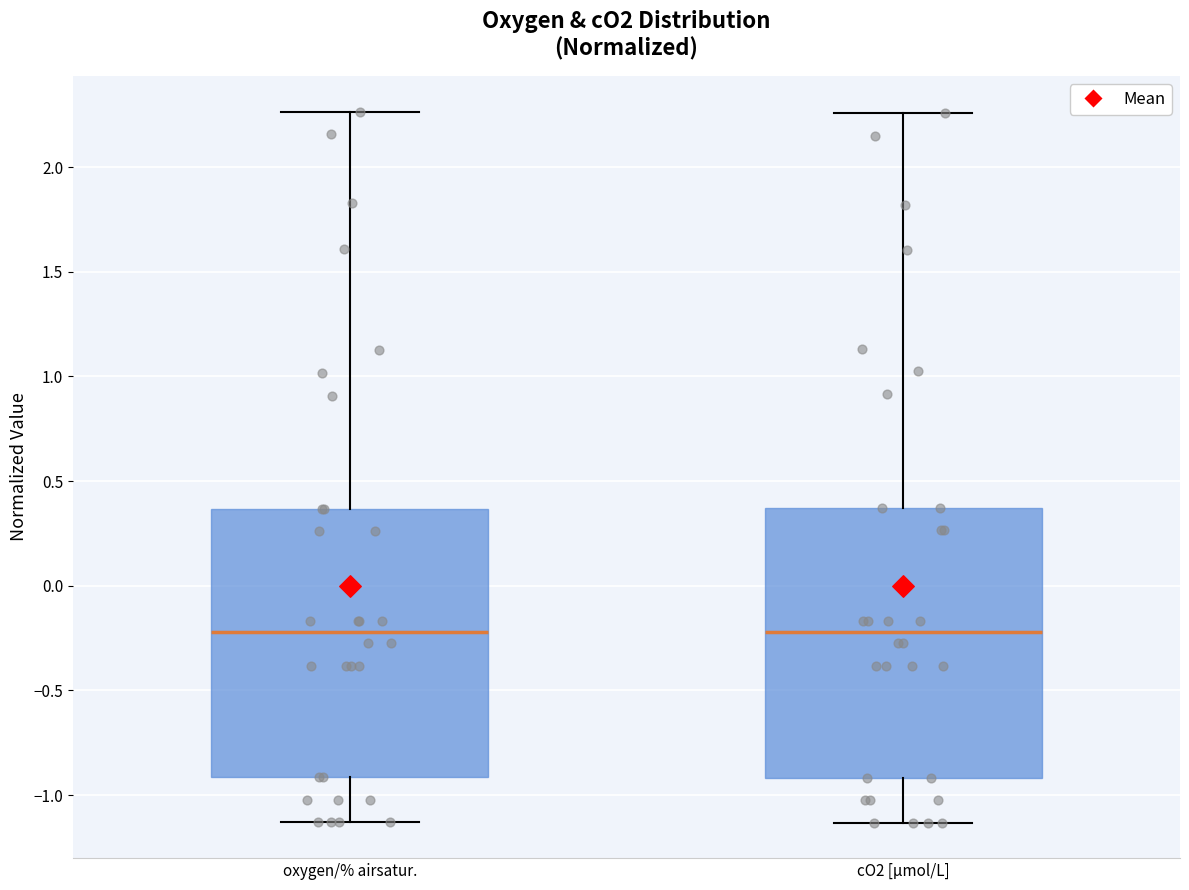

Reading left to right, transcribe this box plot: for each box, give where its median line is, the range the box spans, and where its two whiskers end, as read against the y-axis. The values are not printed on the chart, so give them approximately, as read against the axis.

oxygen/% airsatur.: median -0.20, box -0.90 to 0.35, whiskers -1.15 to 2.25
cO2 [µmol/L]: median -0.20, box -0.90 to 0.35, whiskers -1.15 to 2.25